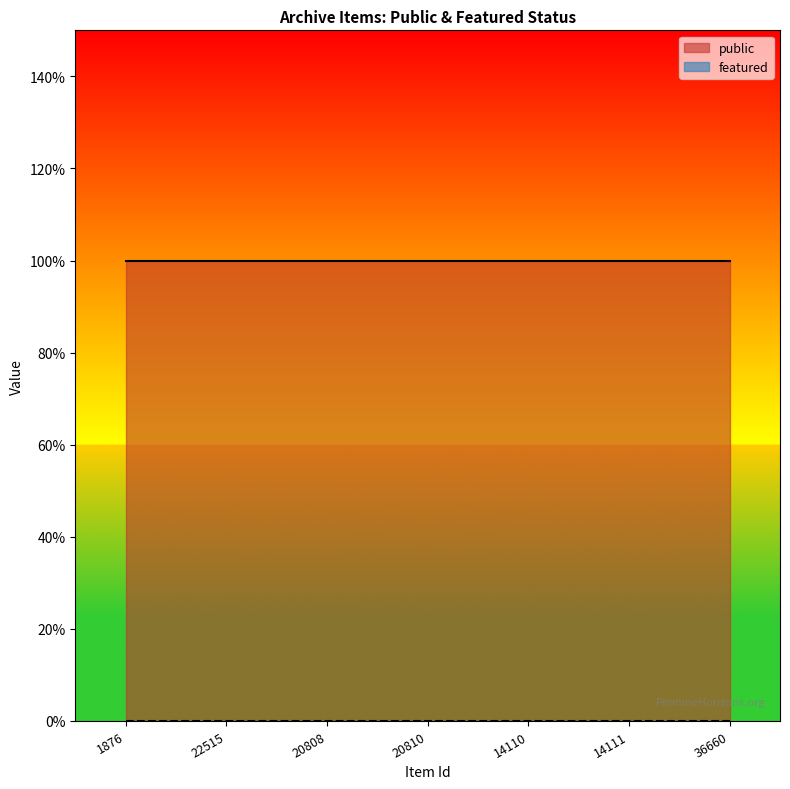

What is the label of the 7th point from the right?

1876